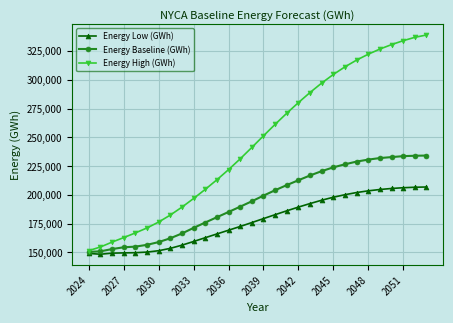

What is the smallest value displayed?

148500